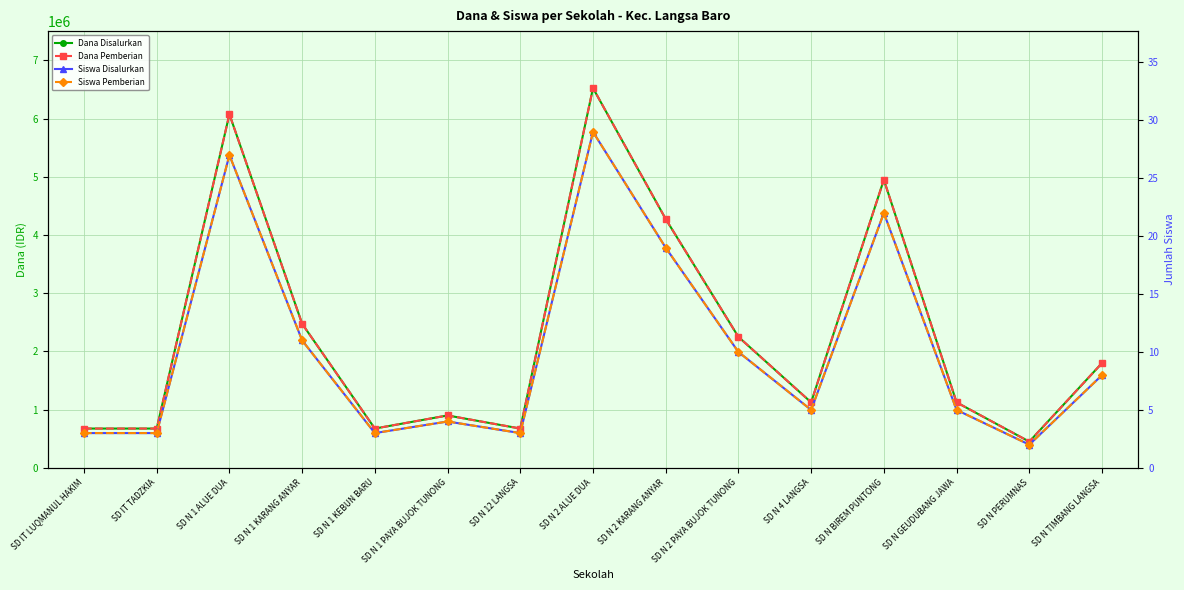

What is the value of the Siswa Disalurkan point at the 11th from the left?

5